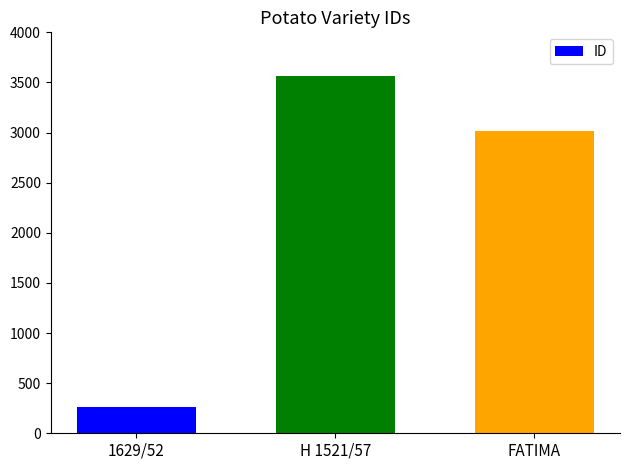

Reading left to right, extract all data points from this chart.

1629/52=259	H 1521/57=3564	FATIMA=3017